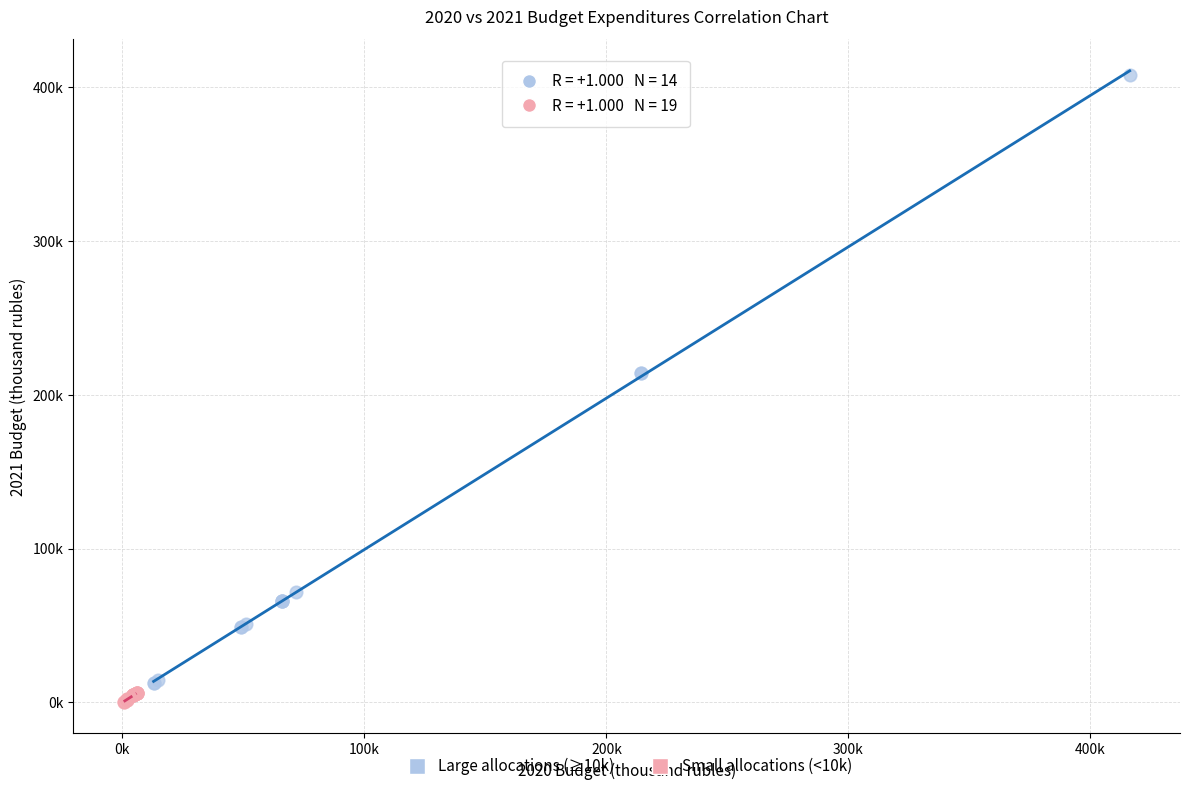

What are all the series names shown in the legend?

Large allocations (≥10k), Small allocations (<10k)